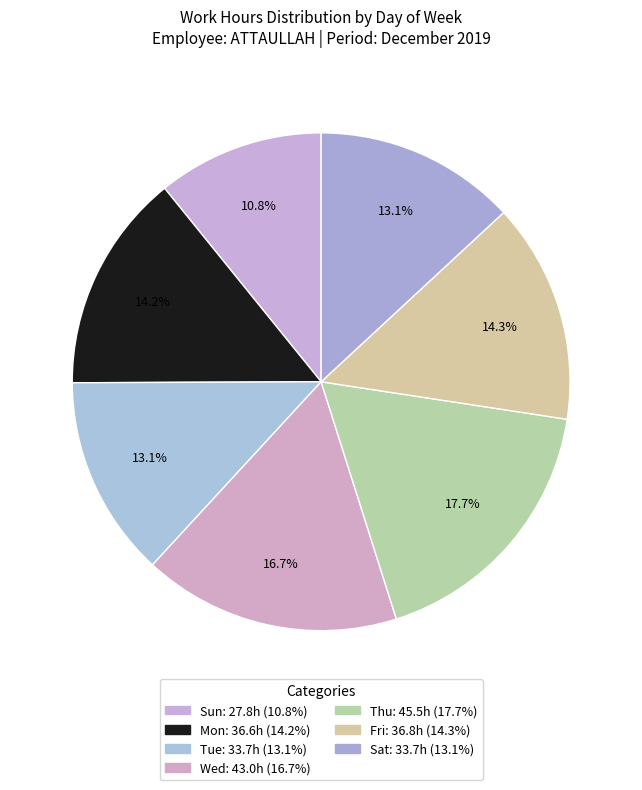

Does Fri account for over 50% of the chart?

No